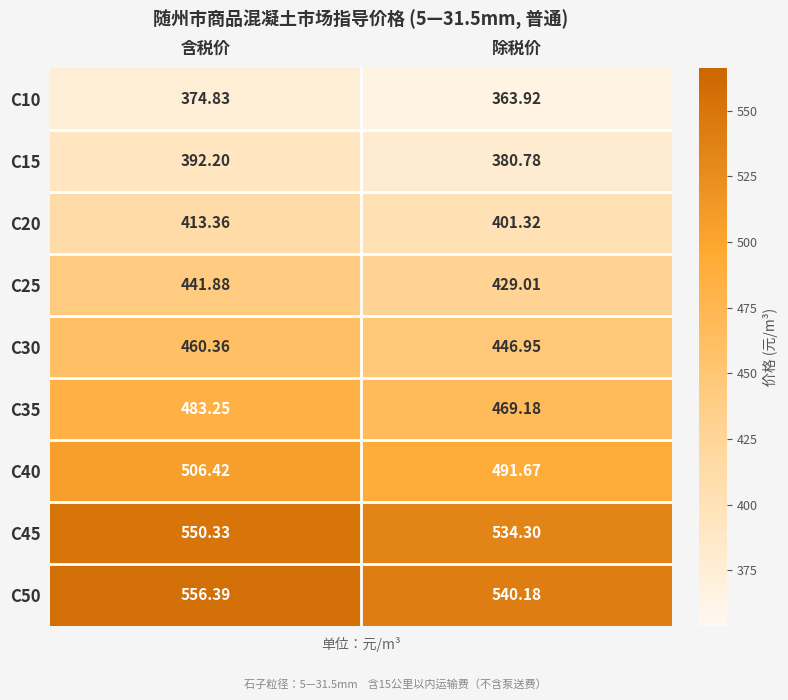

Which category has the lowest value across all series?

除税价